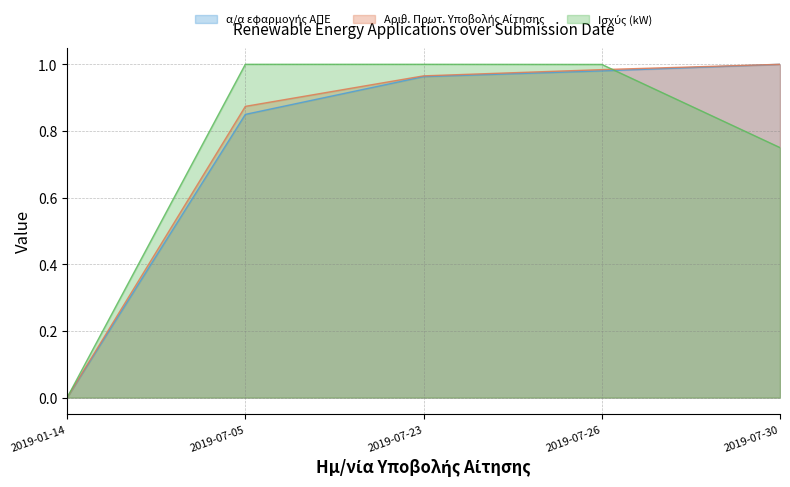

What is the spread (max minus min) of values at 2019-07-30?

0.2